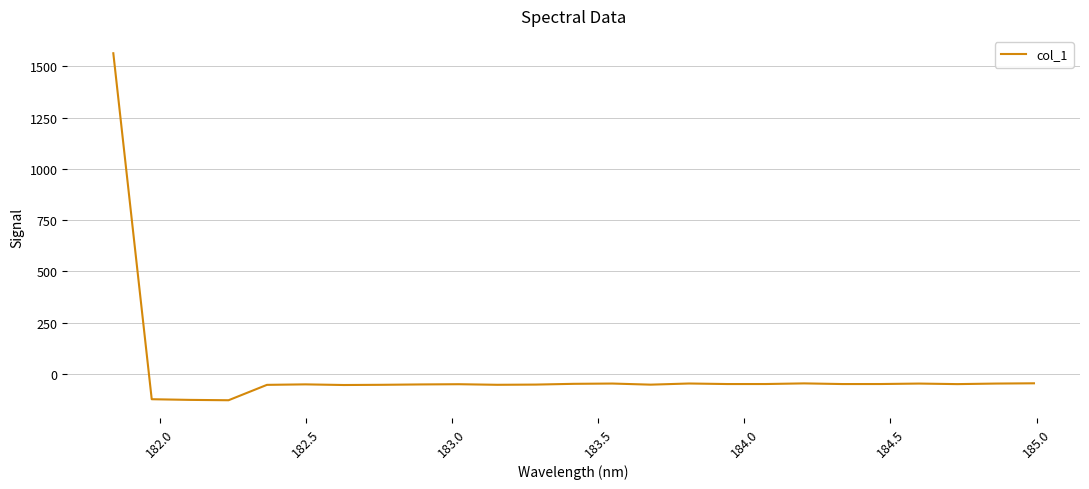

What is the smallest value displayed?

-129.0